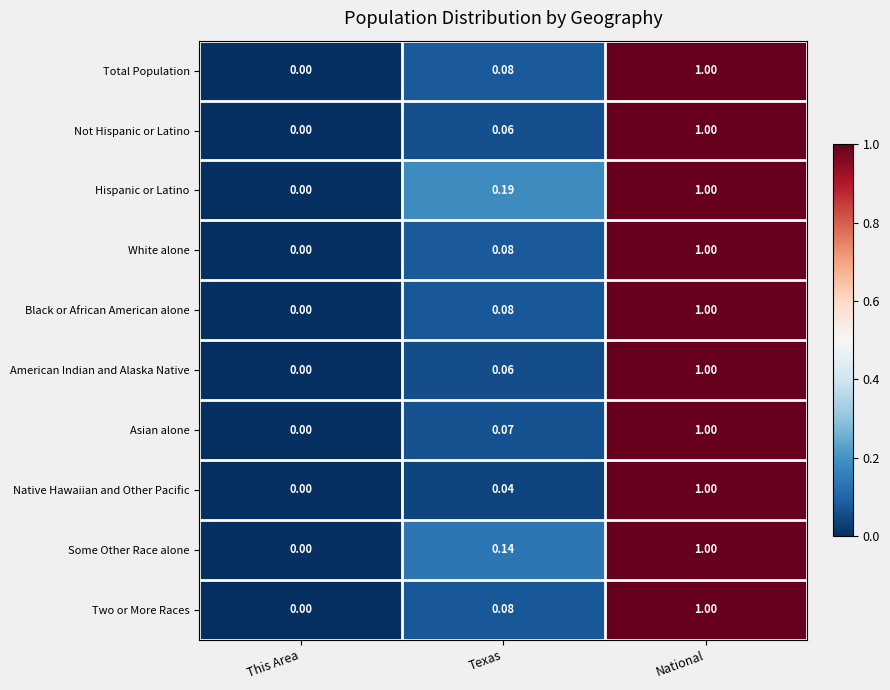

At which label is Black or African American alone closest to 0?

This Area